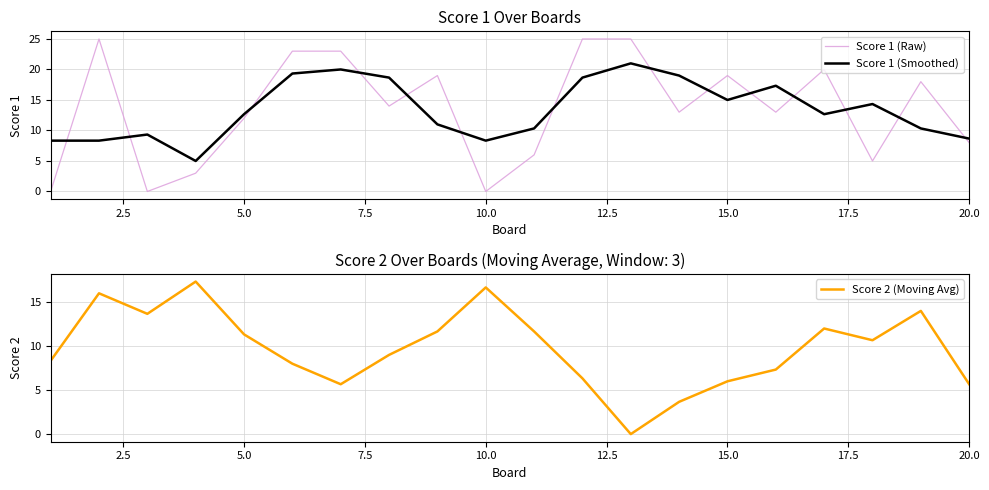

True or false: Score 1 (Raw) and Score 1 (Smoothed) intersect in this chart.

True